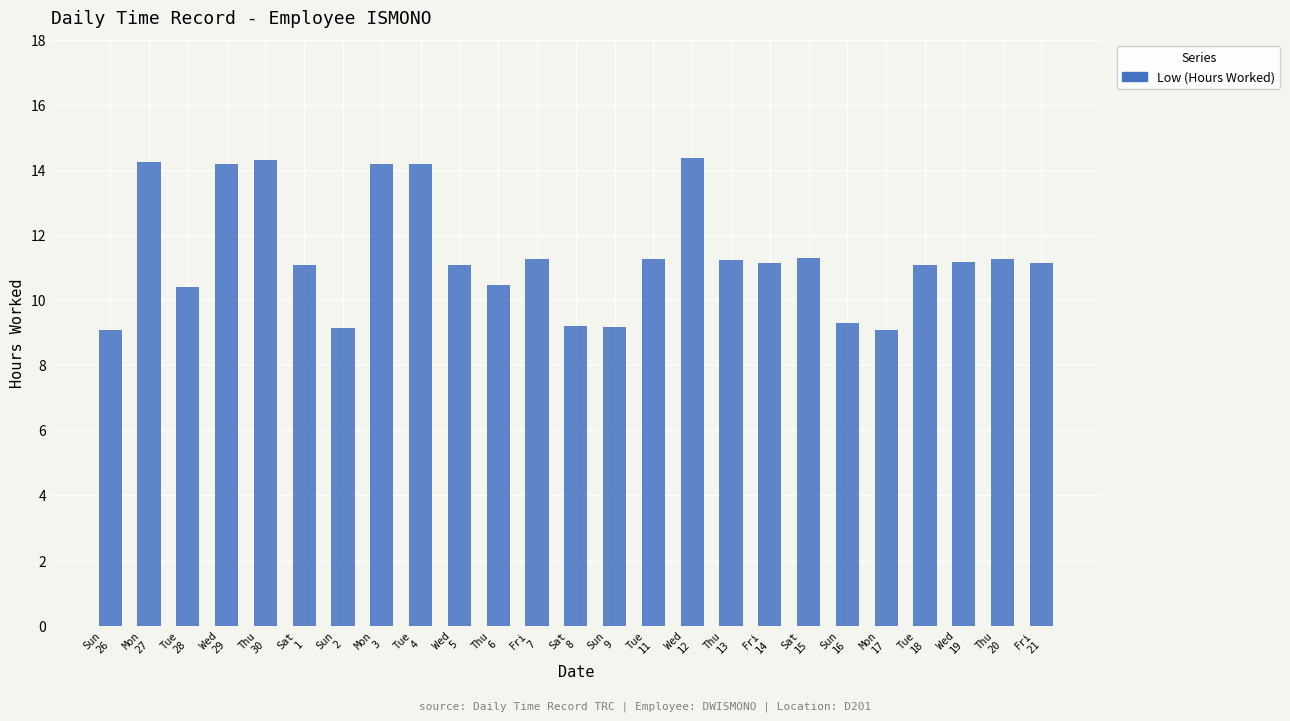

What is the greatest value displayed?

14.4